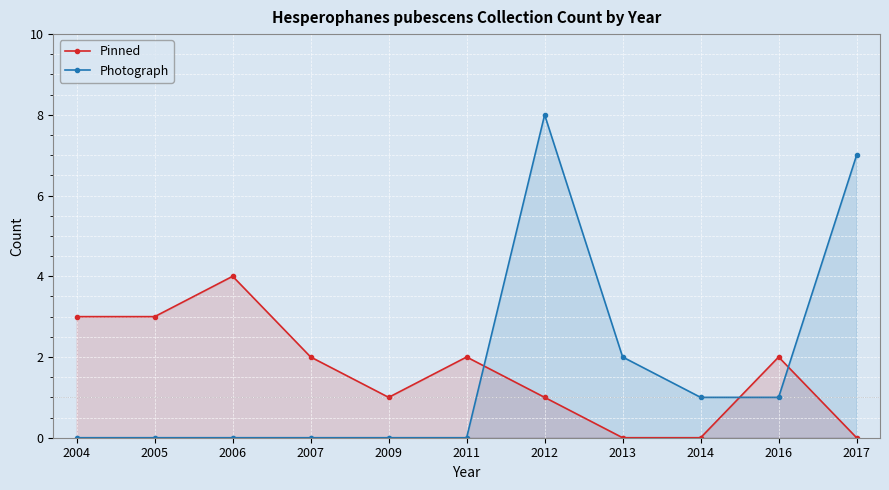

What are all the series names shown in the legend?

Pinned, Photograph